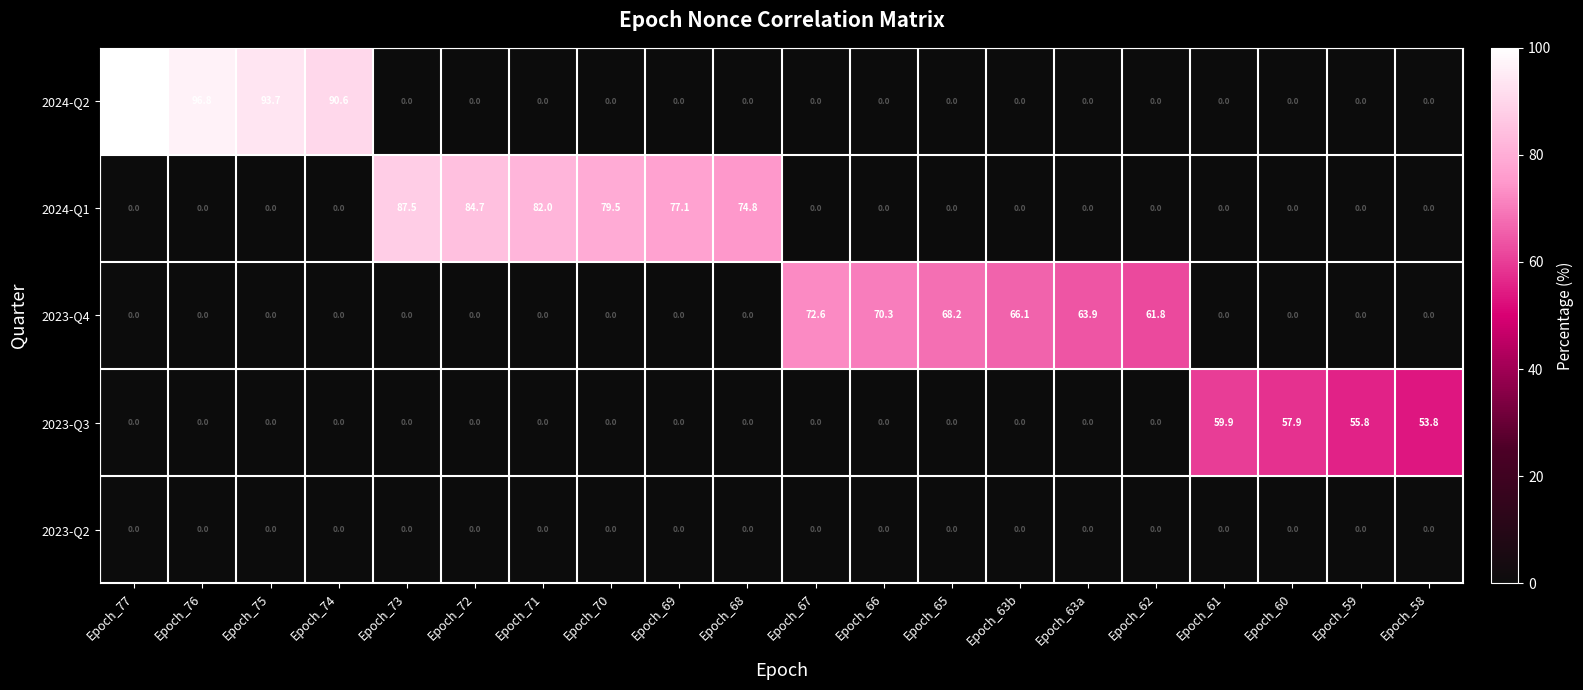

Rank the series by their maximum value, from highest to lowest.

2024-Q2, 2024-Q1, 2023-Q4, 2023-Q3, 2023-Q2